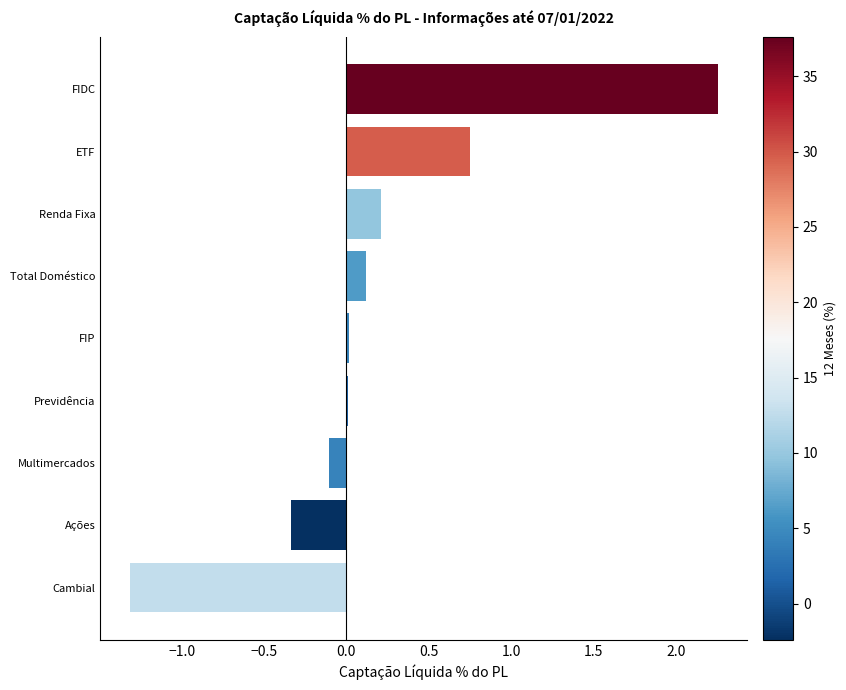

The chart shows a value of 0.1 at Total Doméstico. True or false?

True